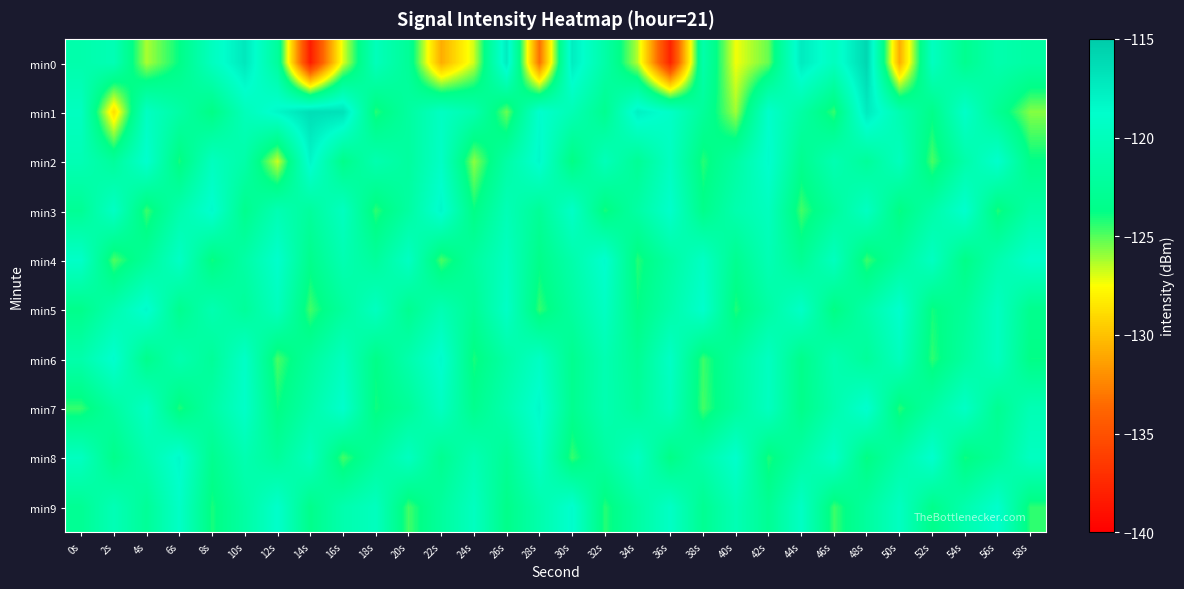

What is the spread (max minus min) of values at 54s?

5.3